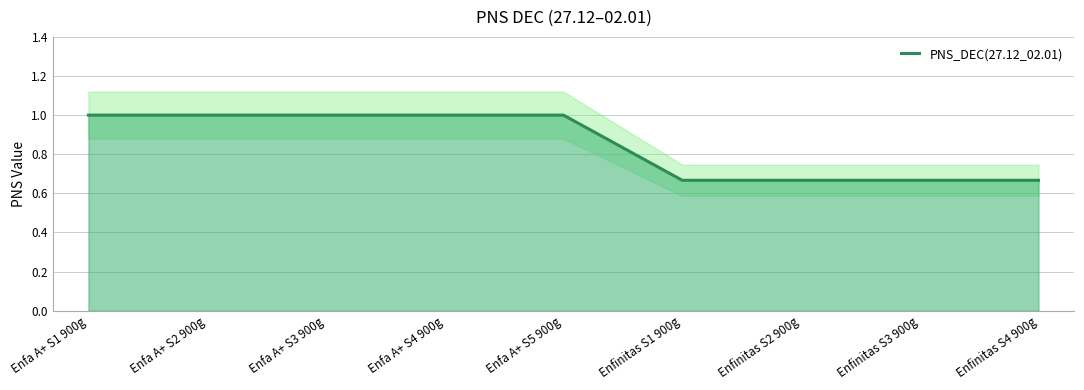

The value at Enfa A+ S5 900g is 0.5. True or false?

False